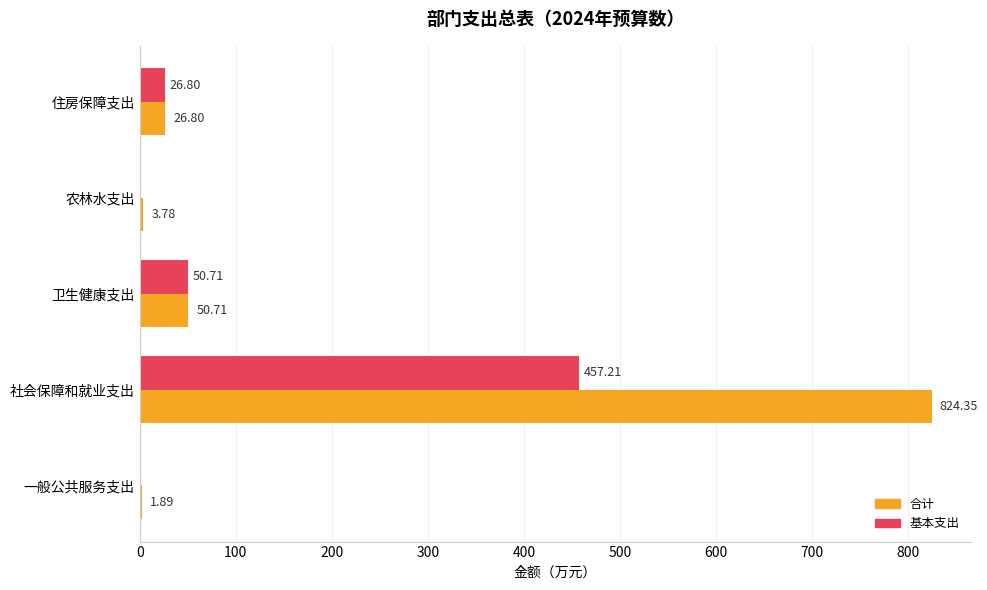

Where is 基本支出 nearest to the value 228?

卫生健康支出